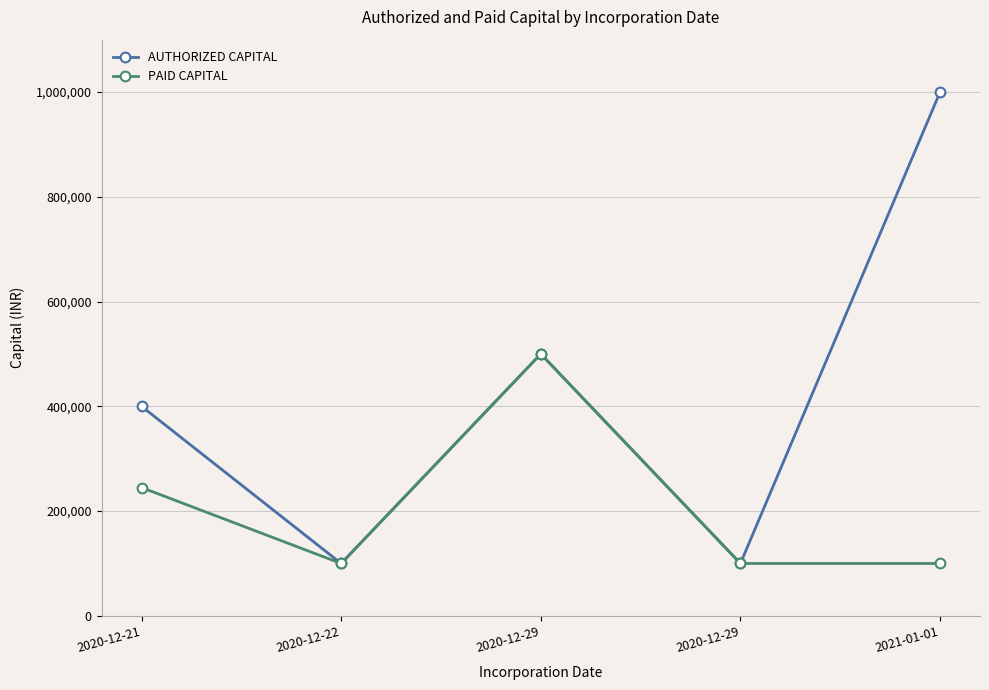

What is the average value of the PAID CAPITAL series?

209000